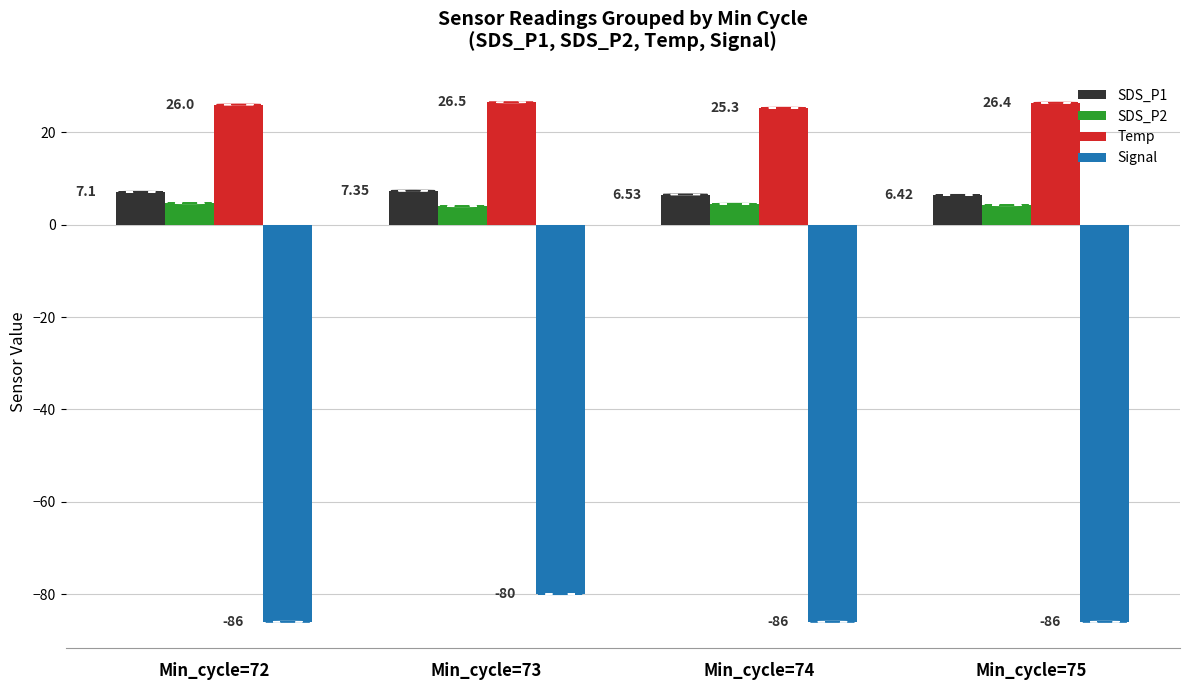

The value of Temp at Min_cycle=72 is 26.0. True or false?

True